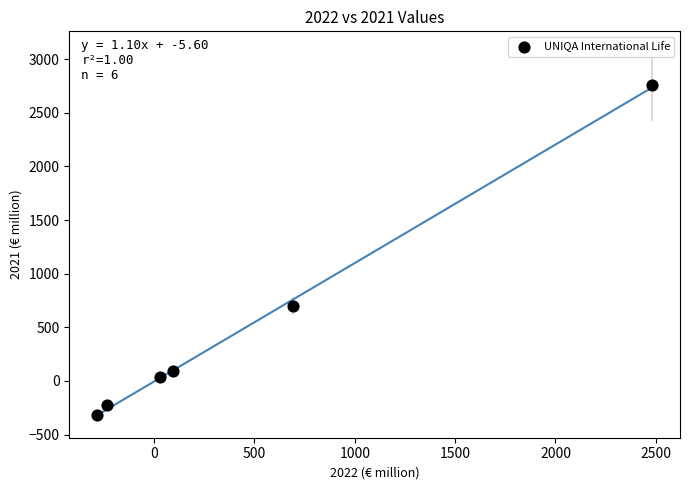

What Y value in the scatter plot is closest to 1218?

698.6